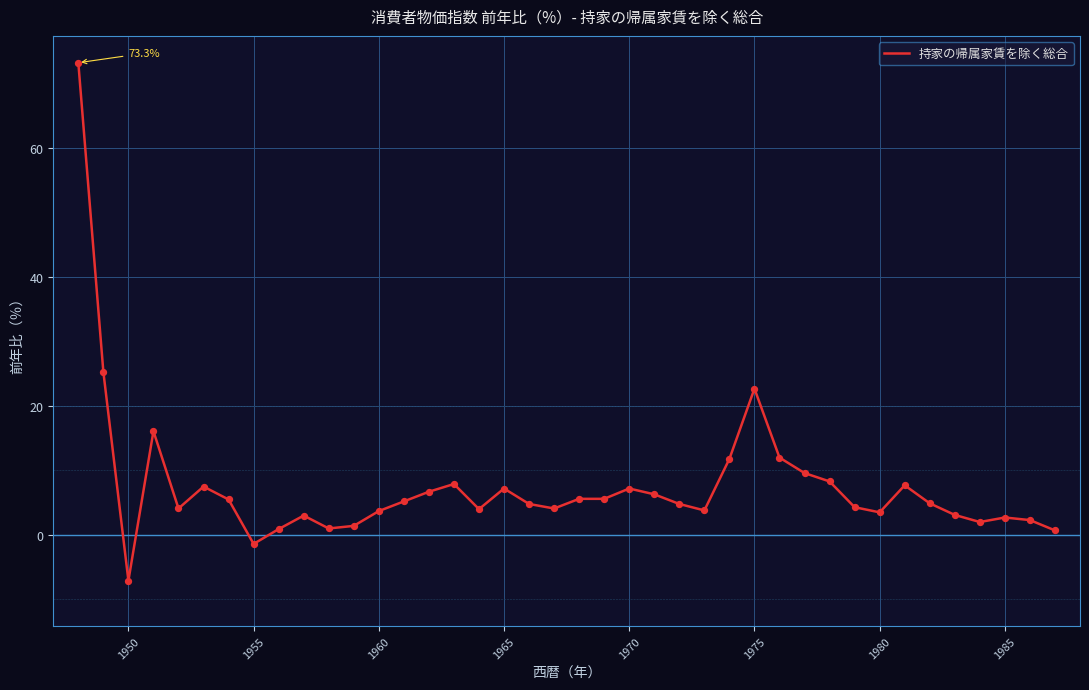

What is the greatest value displayed?

73.3